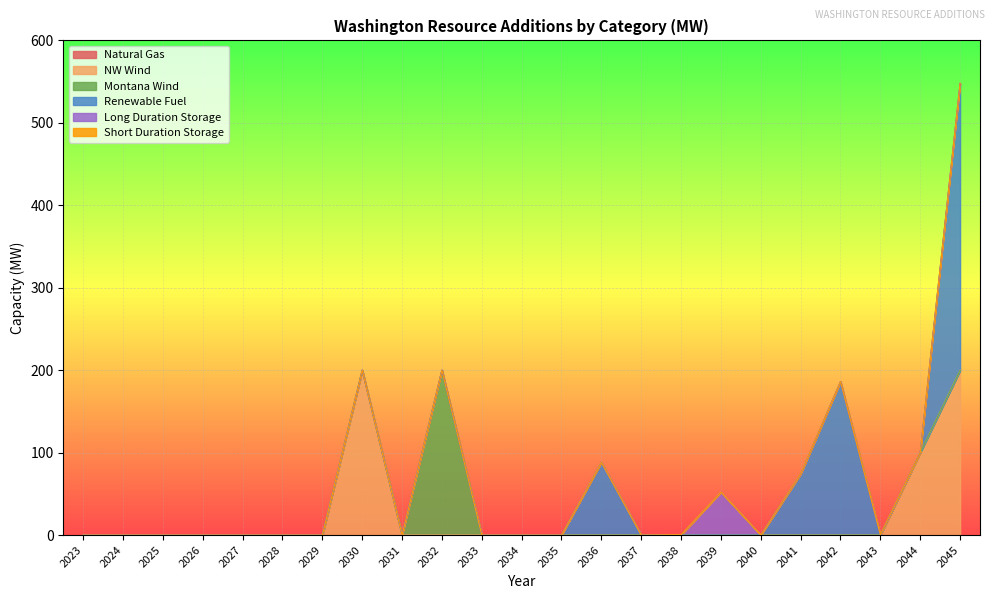

True or false: Natural Gas has more than 1 points higher than both neighbors.

False